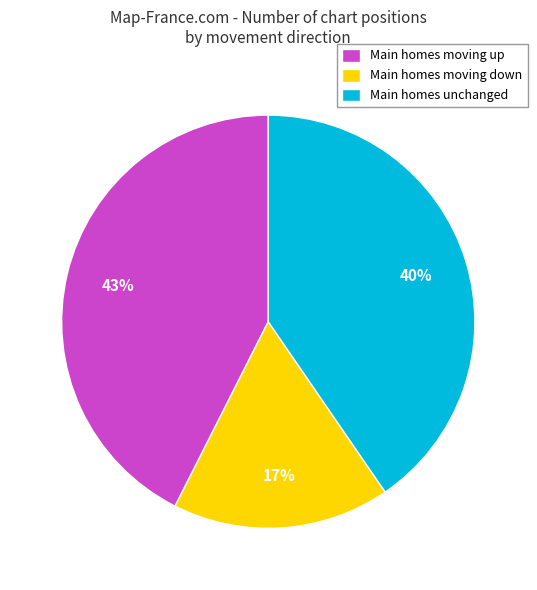

To the nearest percent, what is the average slice percentage?

33%